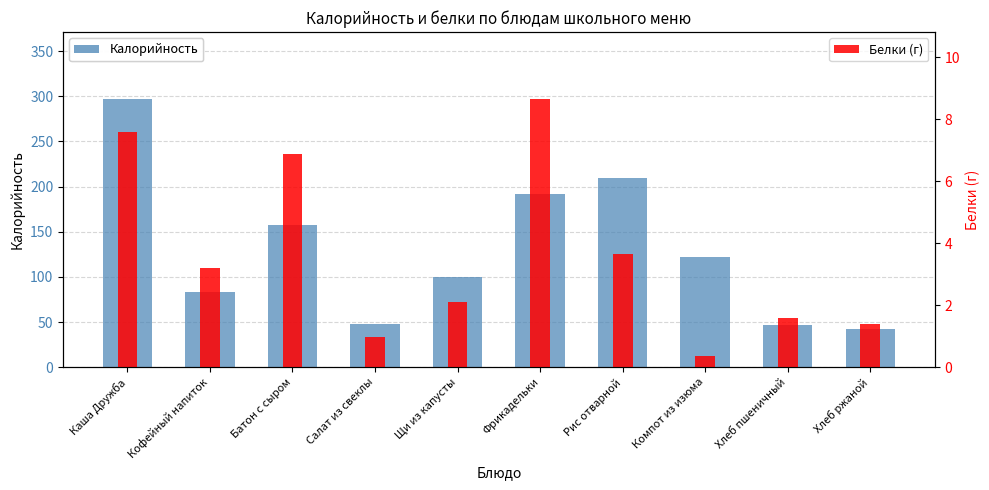

Between Батон с сыром and Салат из свеклы, which is larger?

Батон с сыром